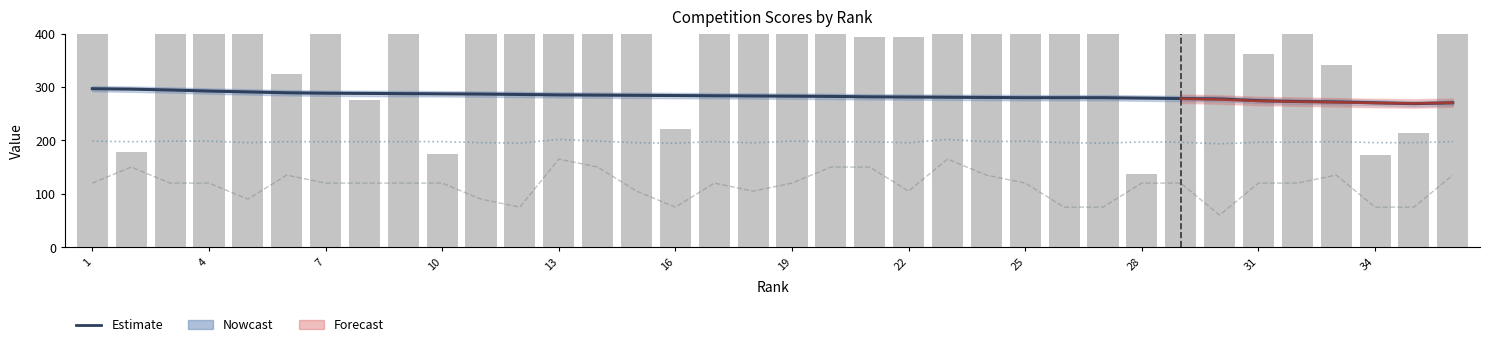

True or false: col_5 (Rating) has a value of 285.1 at 21.

False